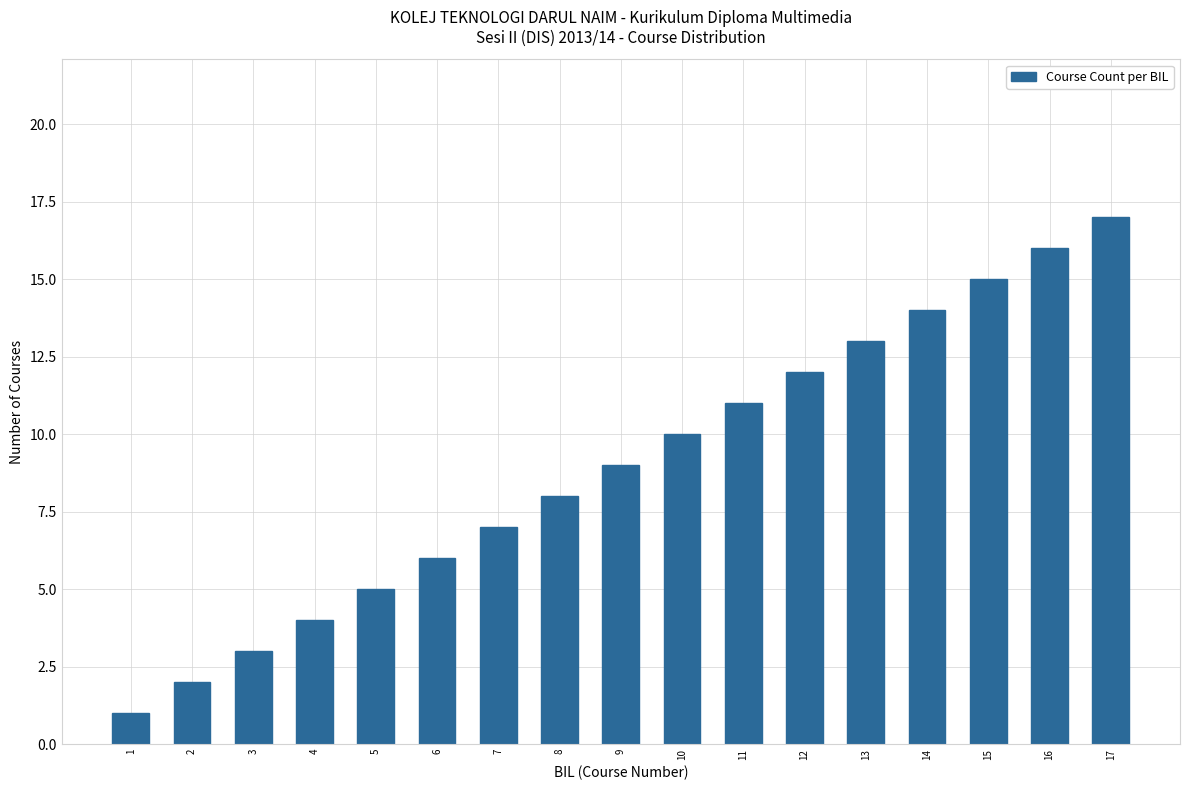

Rank the categories by value from lowest to highest.

1, 2, 3, 4, 5, 6, 7, 8, 9, 10, 11, 12, 13, 14, 15, 16, 17